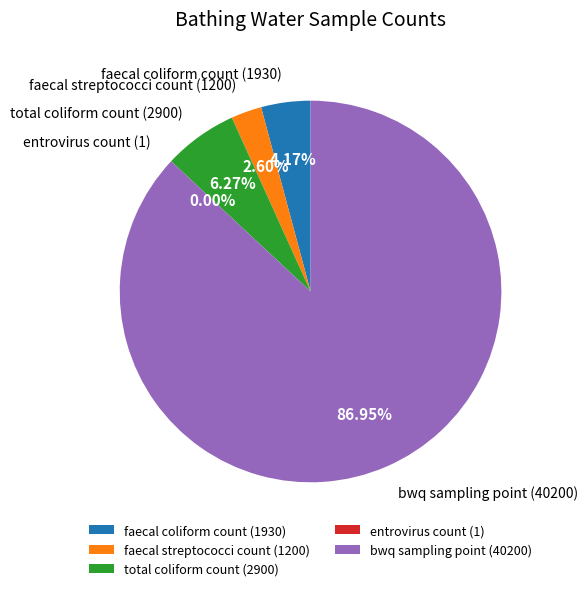

Which has a higher value, bwq sampling point (40200) or faecal coliform count (1930)?

bwq sampling point (40200)